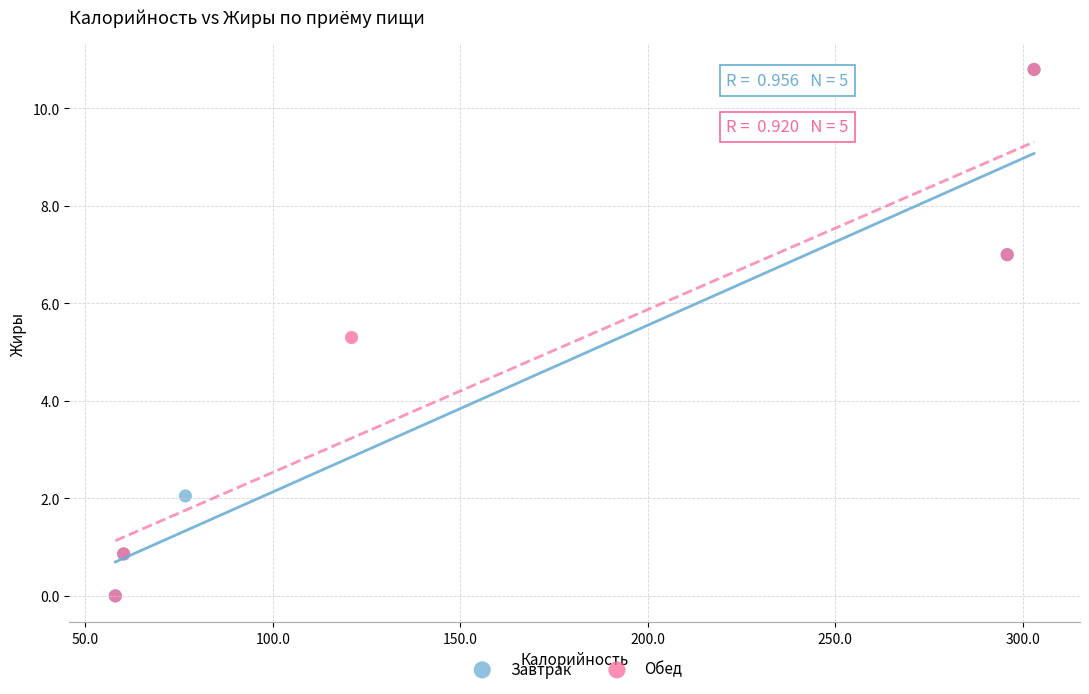

What are all the series names shown in the legend?

Завтрак, Обед